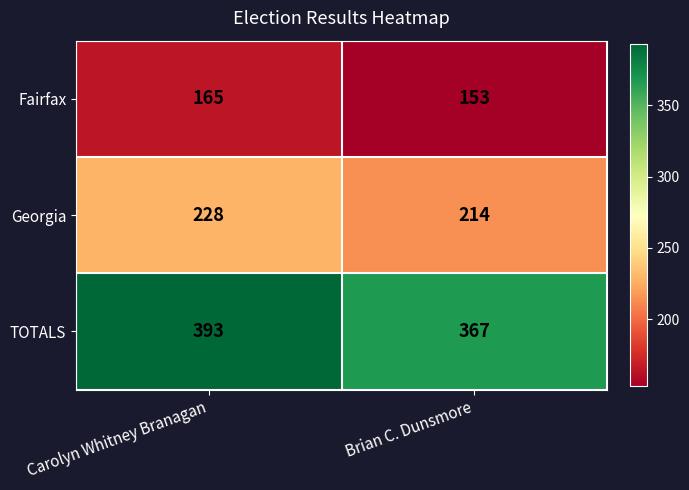

The value of TOTALS at Carolyn Whitney Branagan is 563. True or false?

False